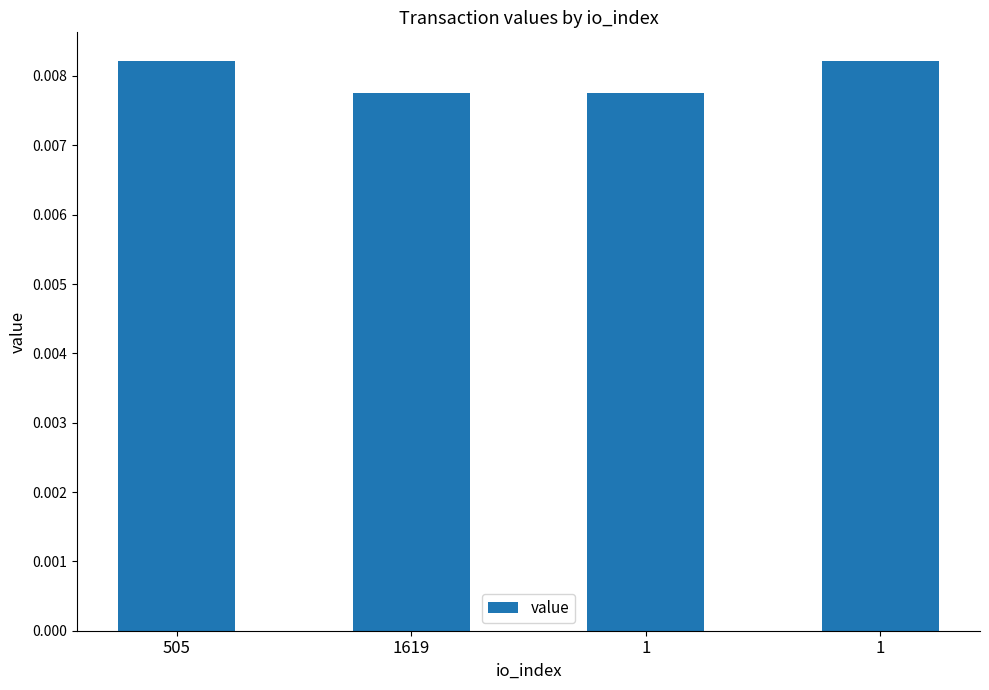

The chart shows a value of 0.0 at 1. True or false?

True